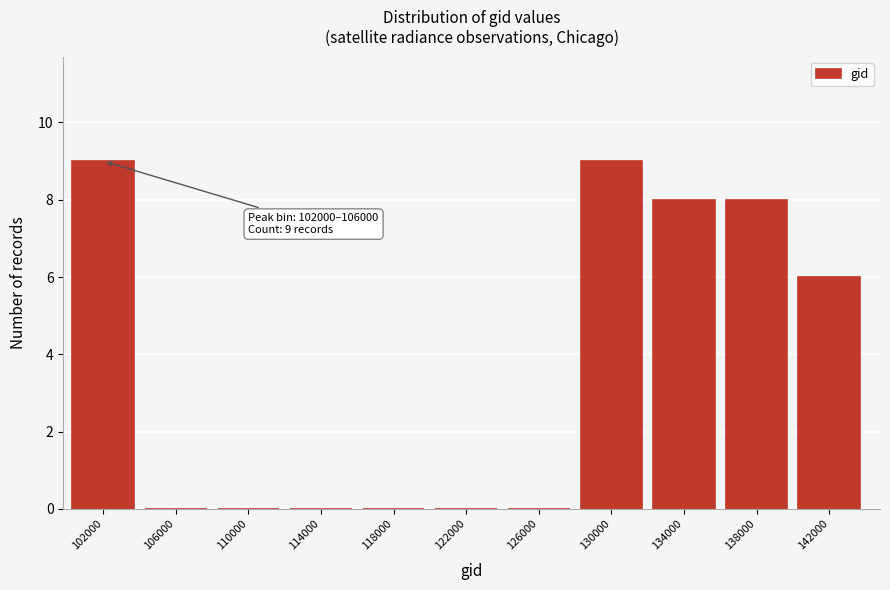

Reading left to right, transcribe all the data shown in this chart.

102000=9	106000=0	110000=0	114000=0	118000=0	122000=0	126000=0	130000=9	134000=8	138000=8	142000=6